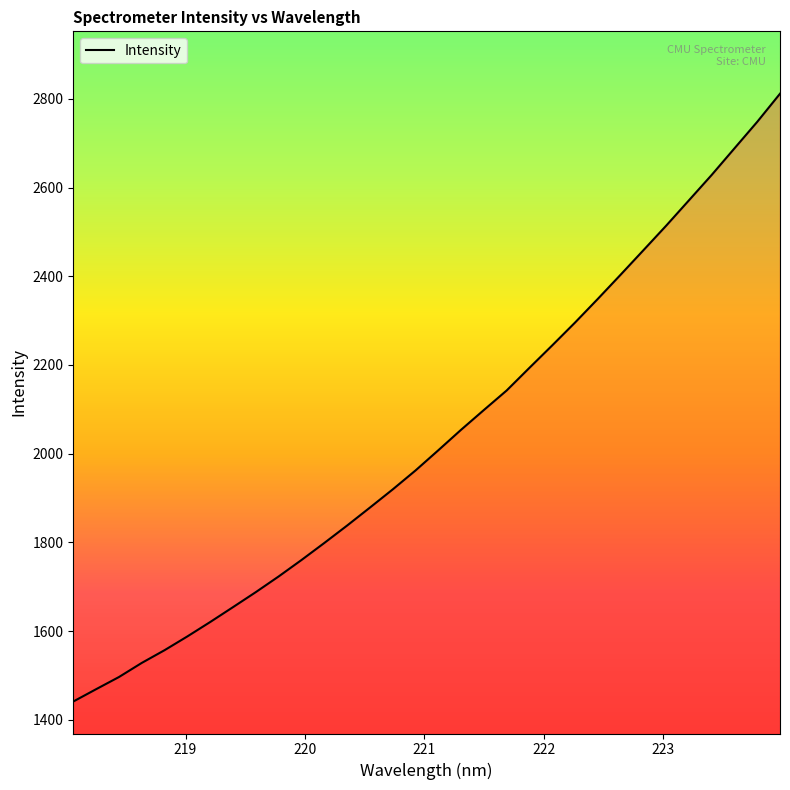

What is the greatest value displayed?

2811.5